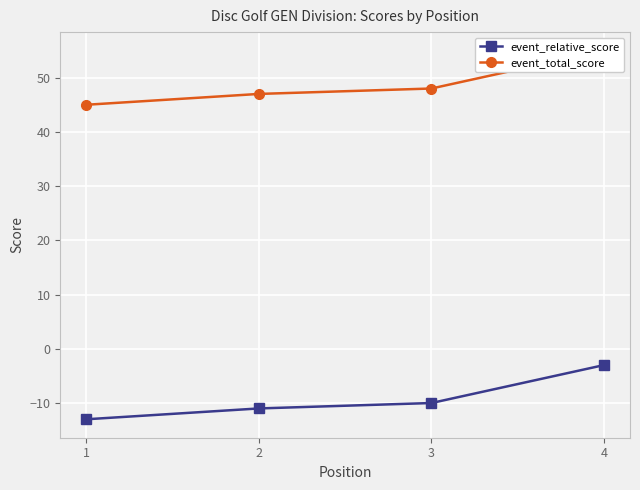

Reading left to right, transcribe all the data shown in this chart.

event_relative_score: 1=-13	2=-11	3=-10	4=-3
event_total_score: 1=45	2=47	3=48	4=55